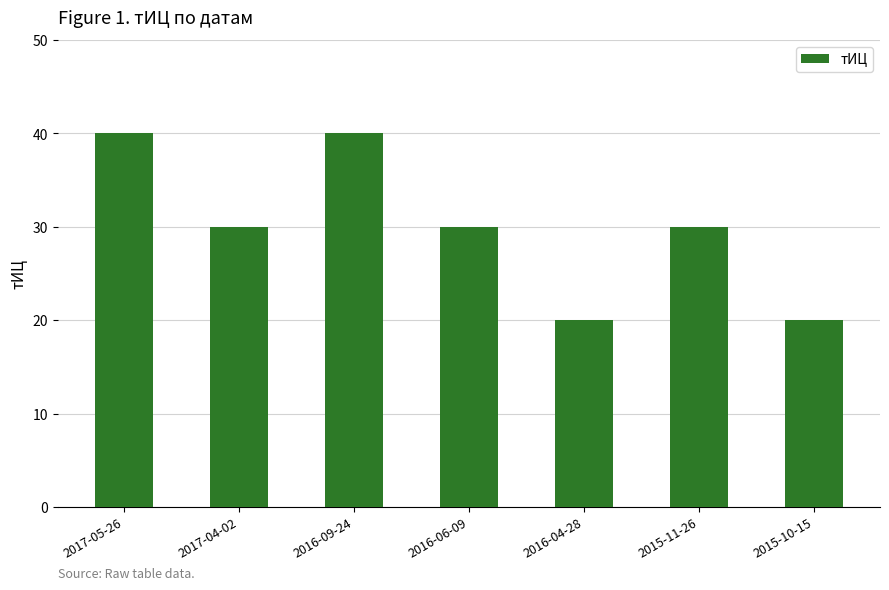

Does the chart contain any negative values?

No